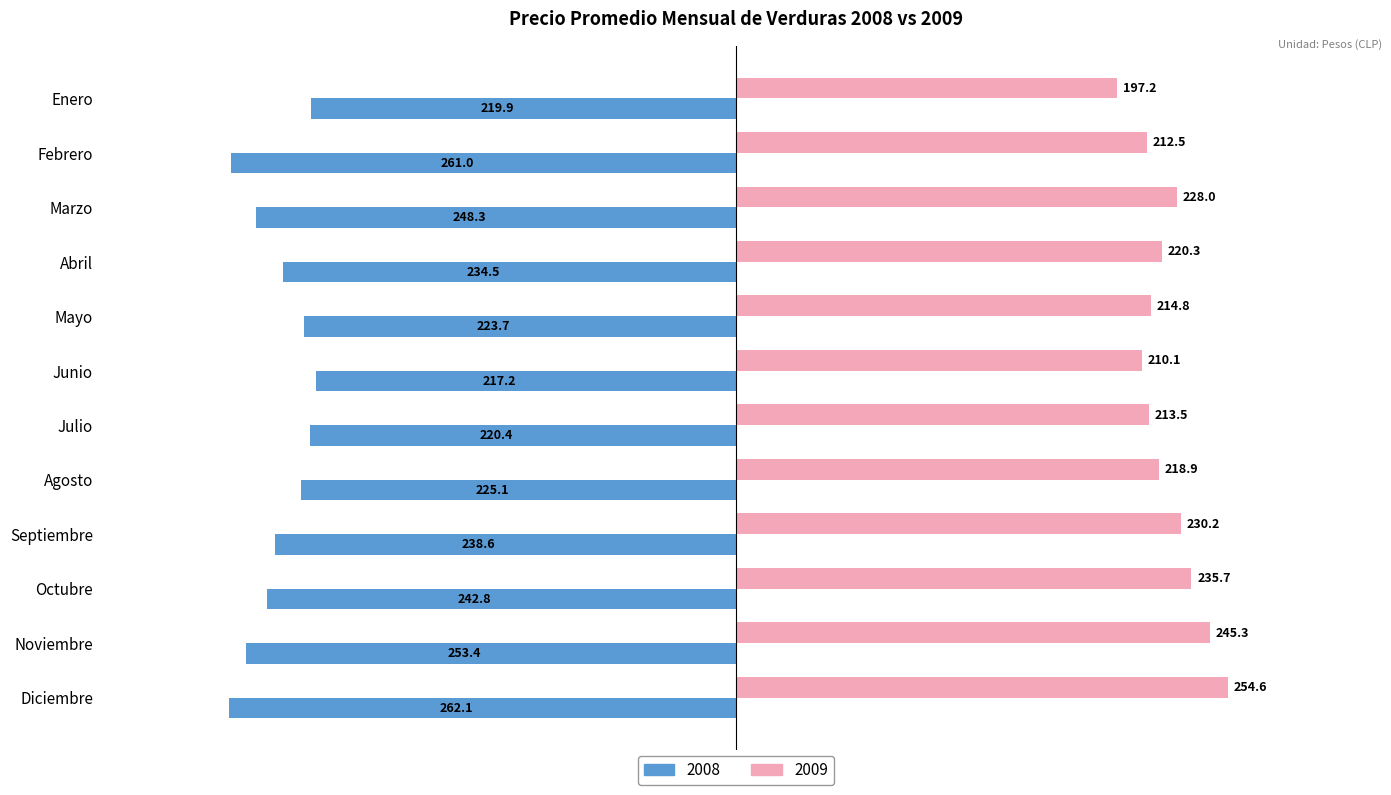

Which category has the lowest value across all series?

Diciembre